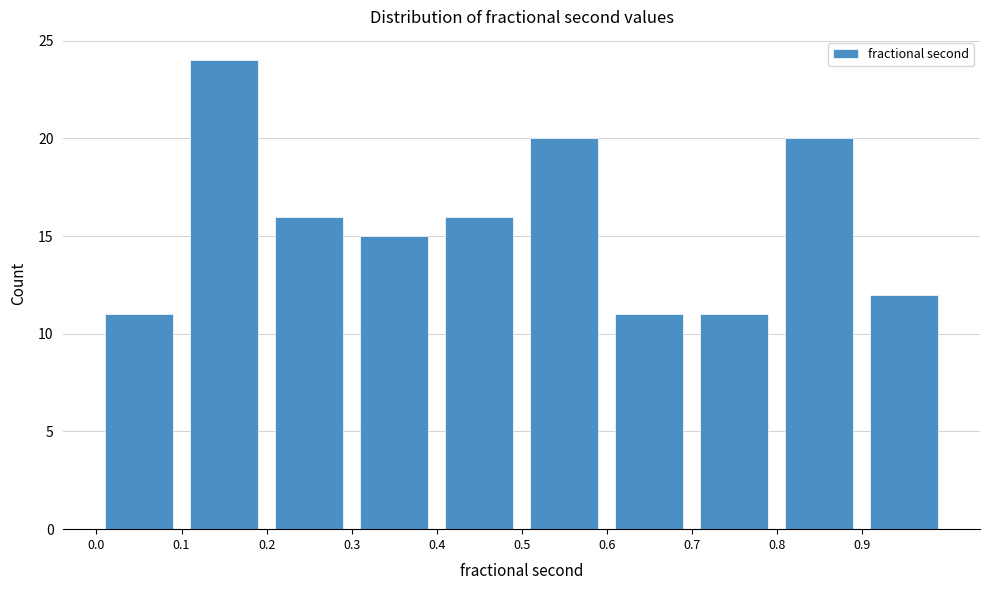

How tall is the bar that spans 0.1 to 0.2 on the x-axis? The values are not printed on the chart, so give them approximately, as read against the axis.

24